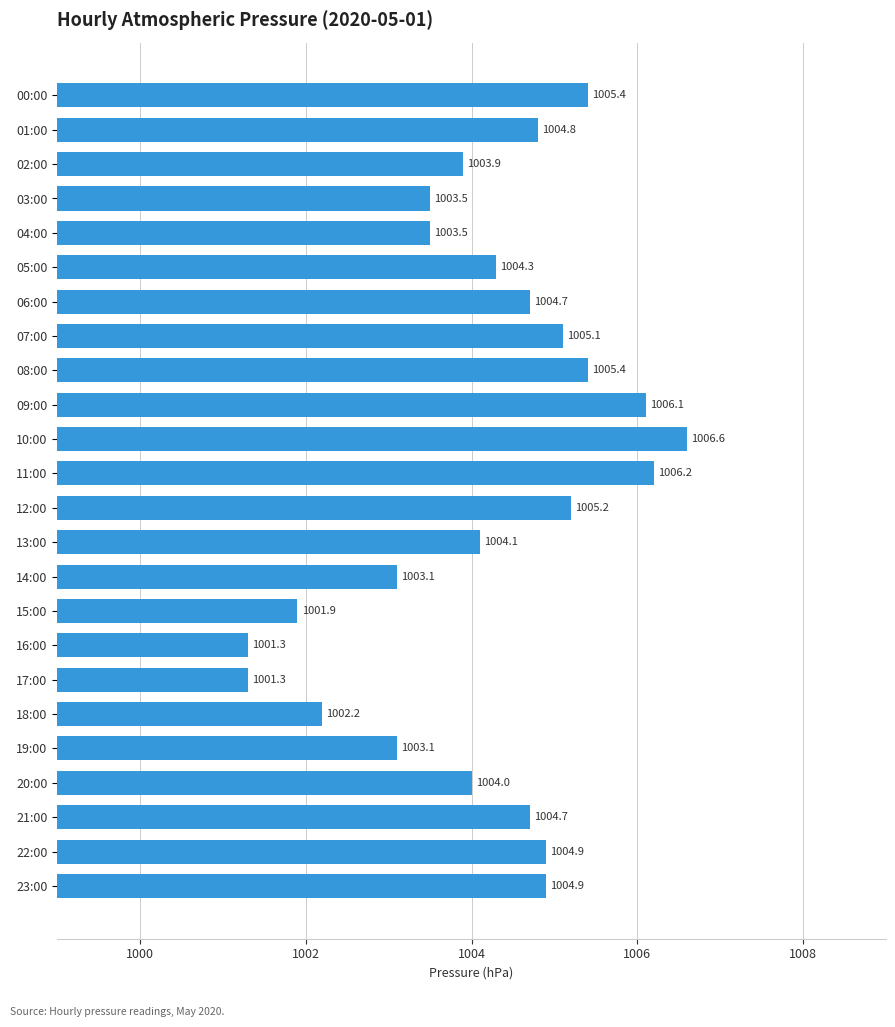

What is the maximum value shown in the chart?

1006.6